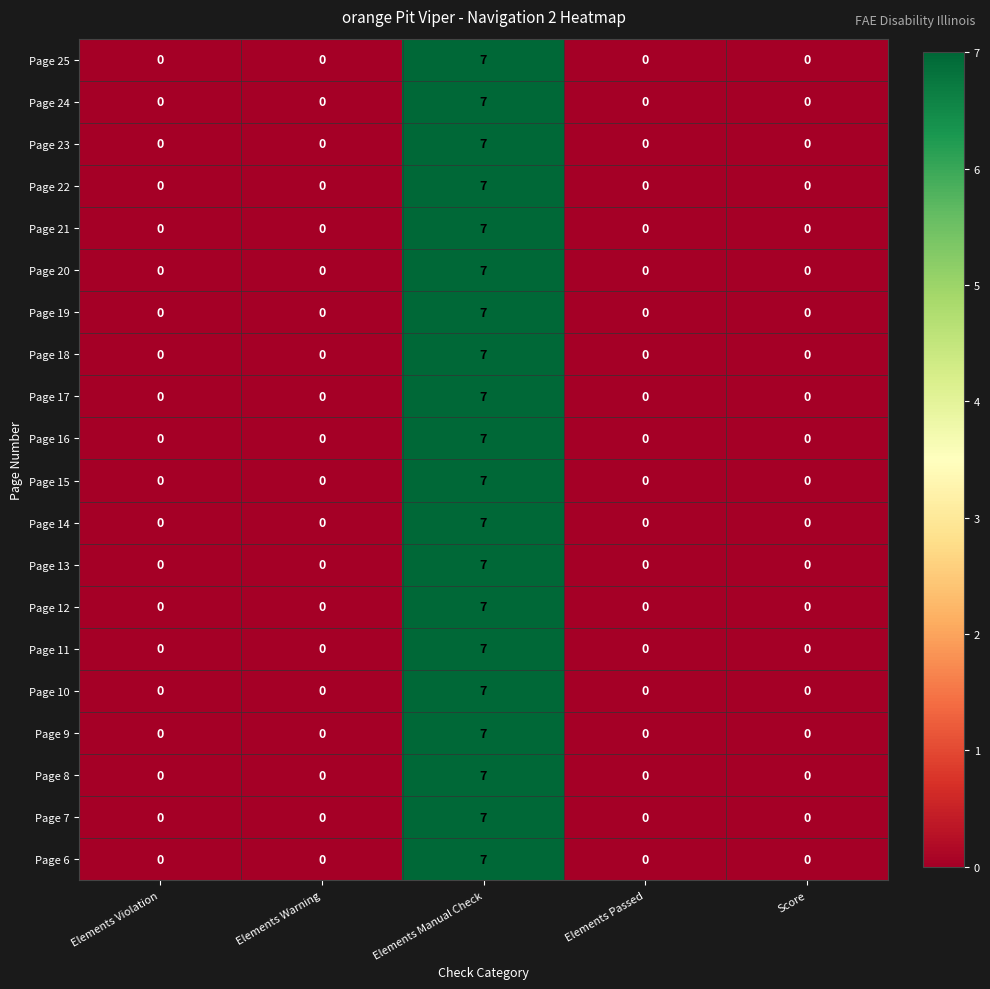

At which category is the sum across all series the highest?

Elements Manual Check